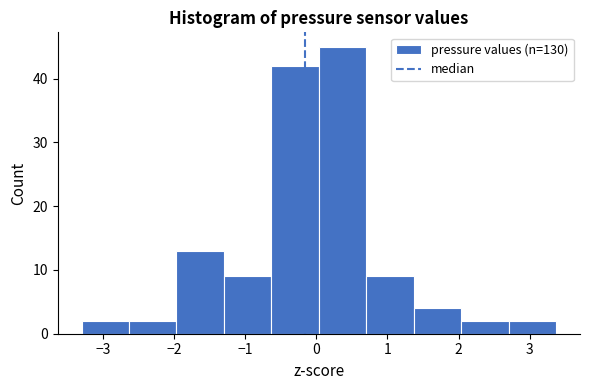

Reading left to right, transcribe this chart: for each bar, give the range it covers on the x-axis and its height. Neither the bar edges nor the heights are printed on the chart, so give them approximately, as read against the axes.

-3.3 to -2.6: 2
-2.6 to -2.0: 2
-2.0 to -1.3: 13
-1.3 to -0.6: 9
-0.6 to 0.0: 42
0.0 to 0.7: 45
0.7 to 1.4: 9
1.4 to 2.0: 4
2.0 to 2.7: 2
2.7 to 3.4: 2